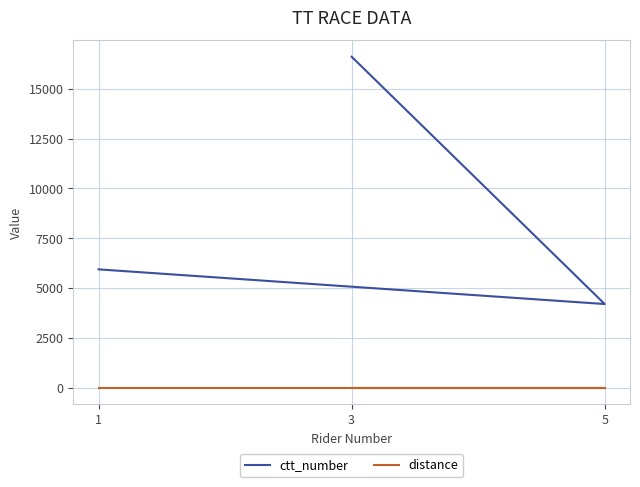

What is the difference between the maximum and minimum values in the ctt_number series?

12417